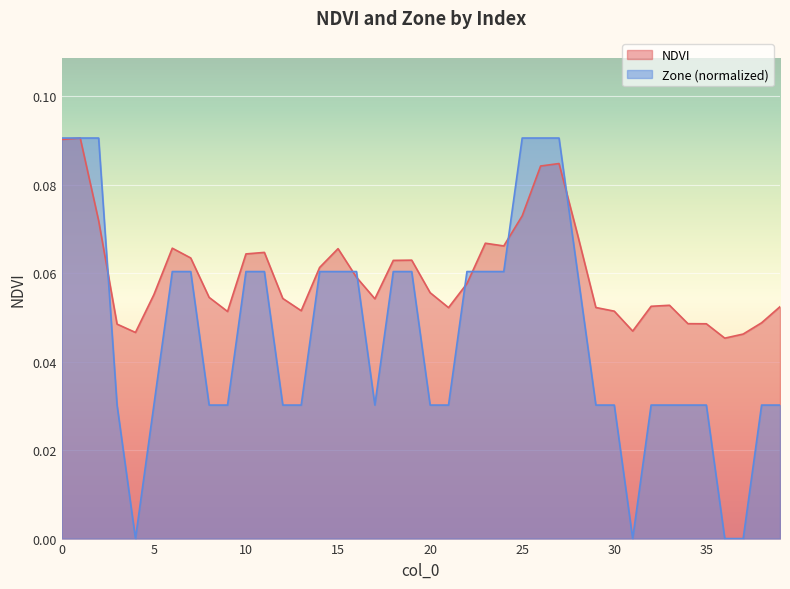

What is the value of the Zone point at the 11th from the left?

0.1